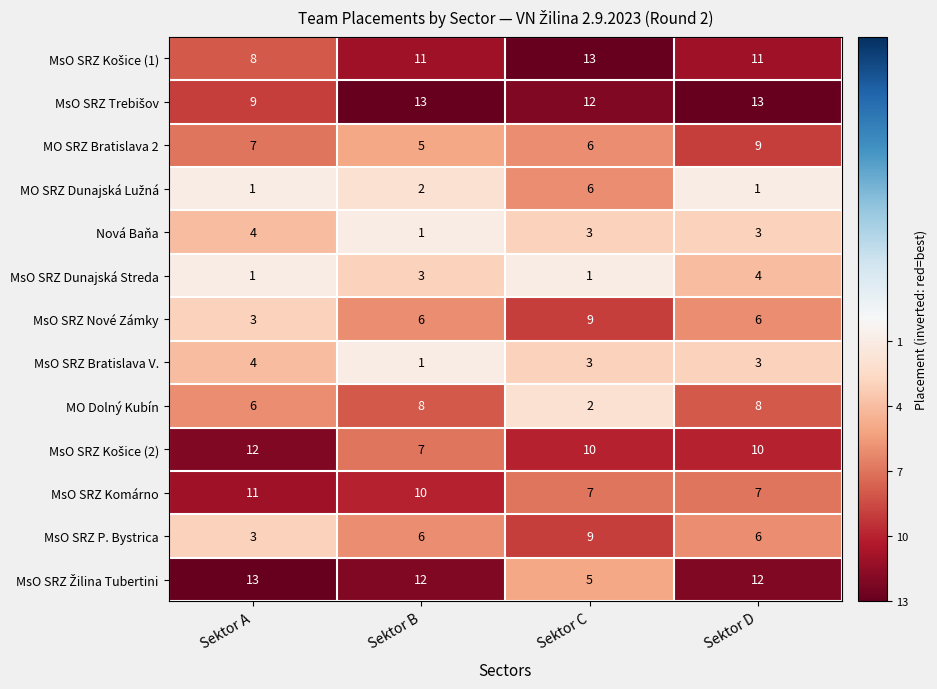

What is the total value across all series at Sektor C?

86